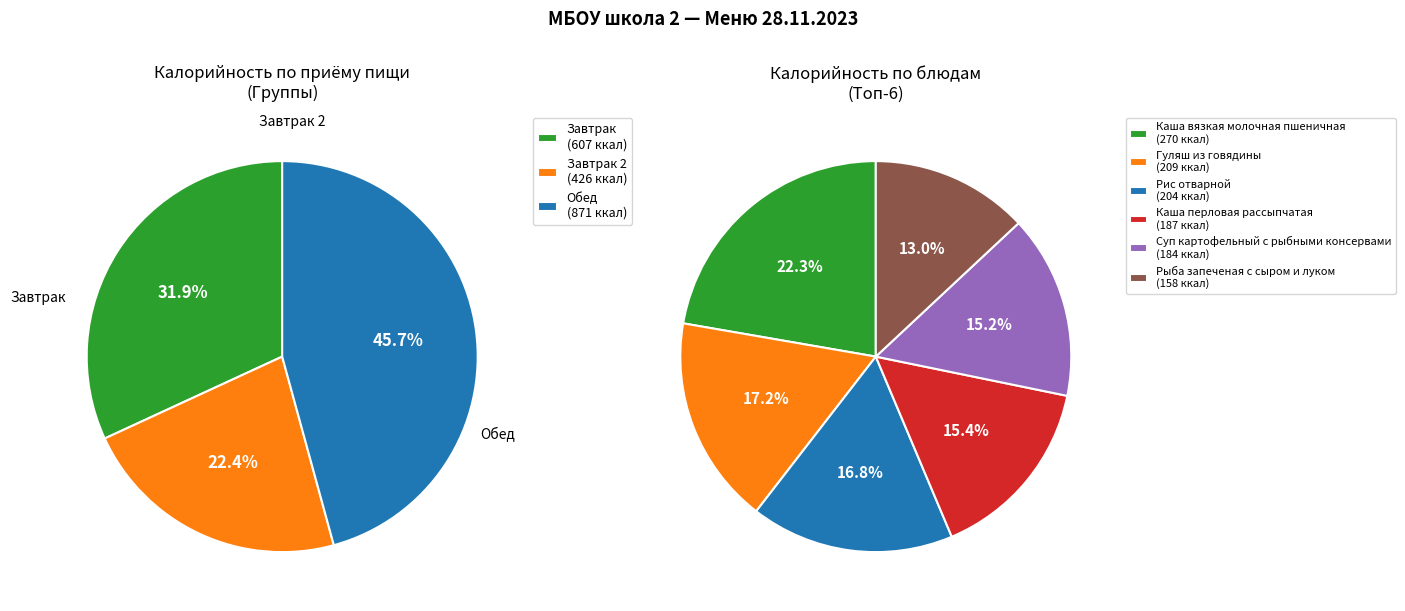

Which category has the biggest portion of the pie?

Каша вязкая молочная пшеничная